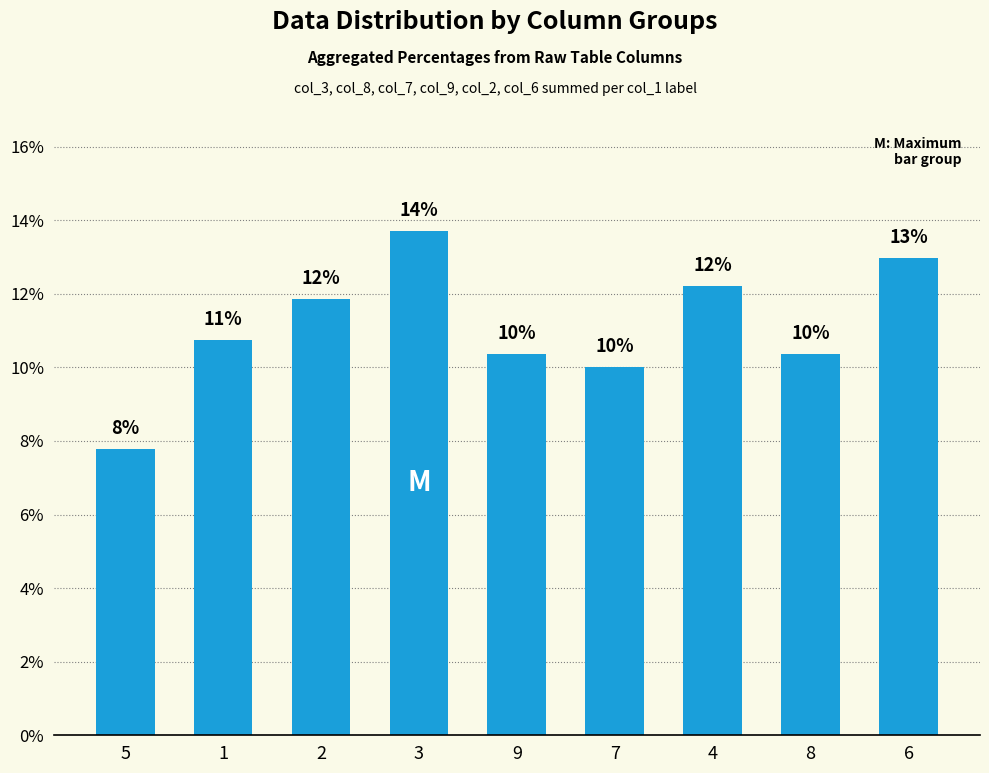

At which category does the chart reach its minimum across all series?

5